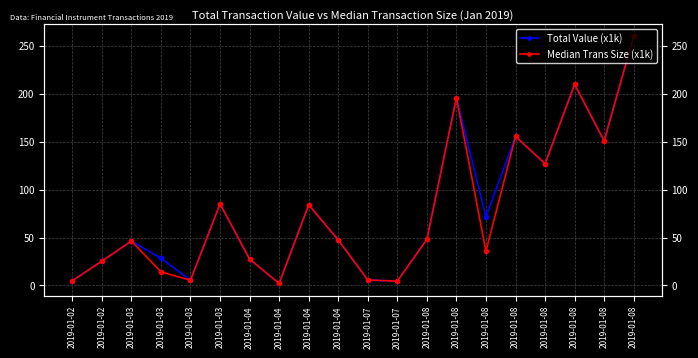

At which category does Total Value (x1k) reach its first local valley?

2019-01-03